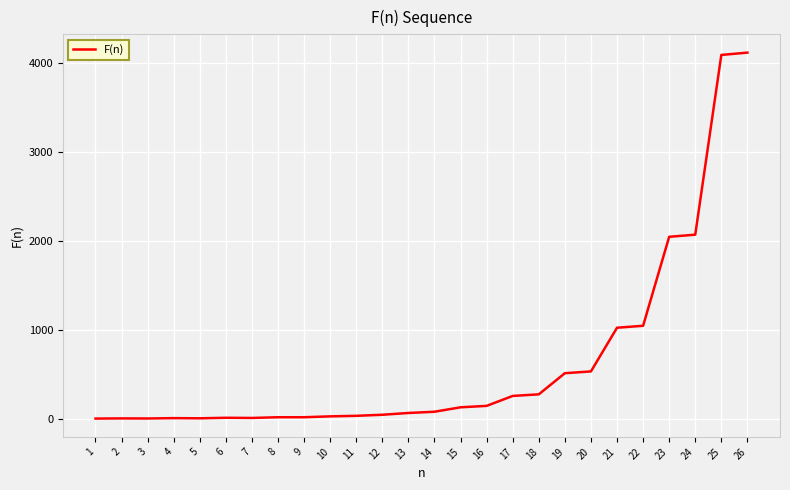

What is the change in value from 14 to 22?

+968